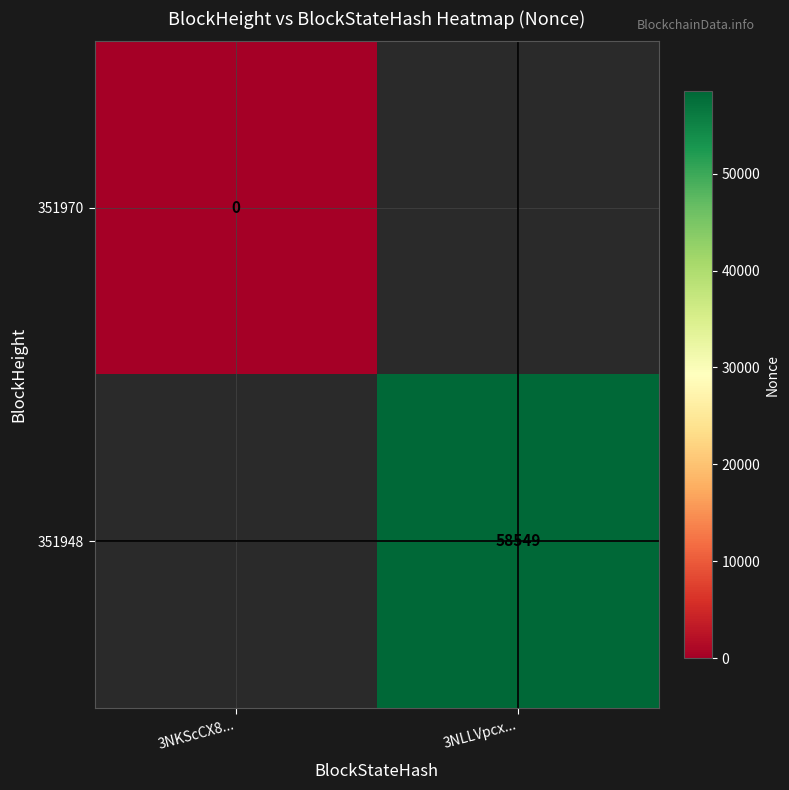

Is the value of 351948 at 3NLLVpcx... greater than the value of 351970 at 3NKScCX8...?

Yes